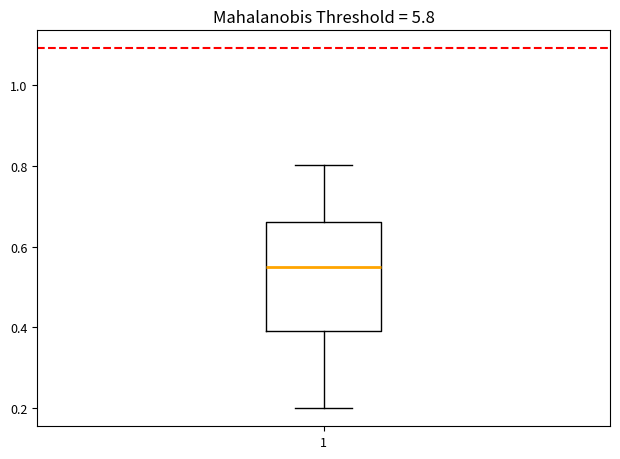

Read this box plot against the y-axis: the position of the median line, the range covered by the box, and the ends of both whiskers. The values are not printed on the chart, so give them approximately, as read against the axis.

median 0.56, box 0.40 to 0.66, whiskers 0.20 to 0.80